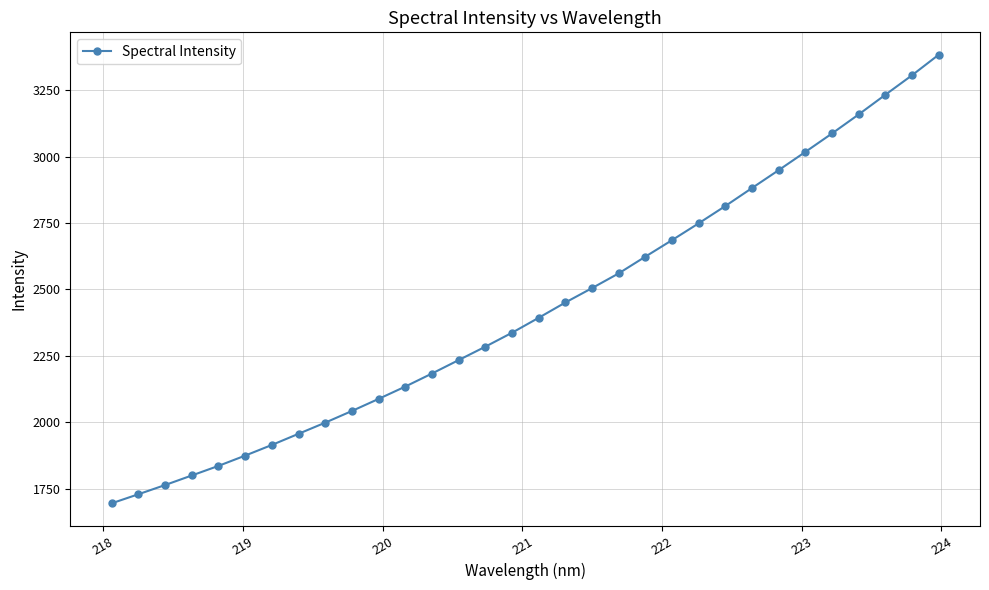

What is the value of the 18th point from the left?

2450.5